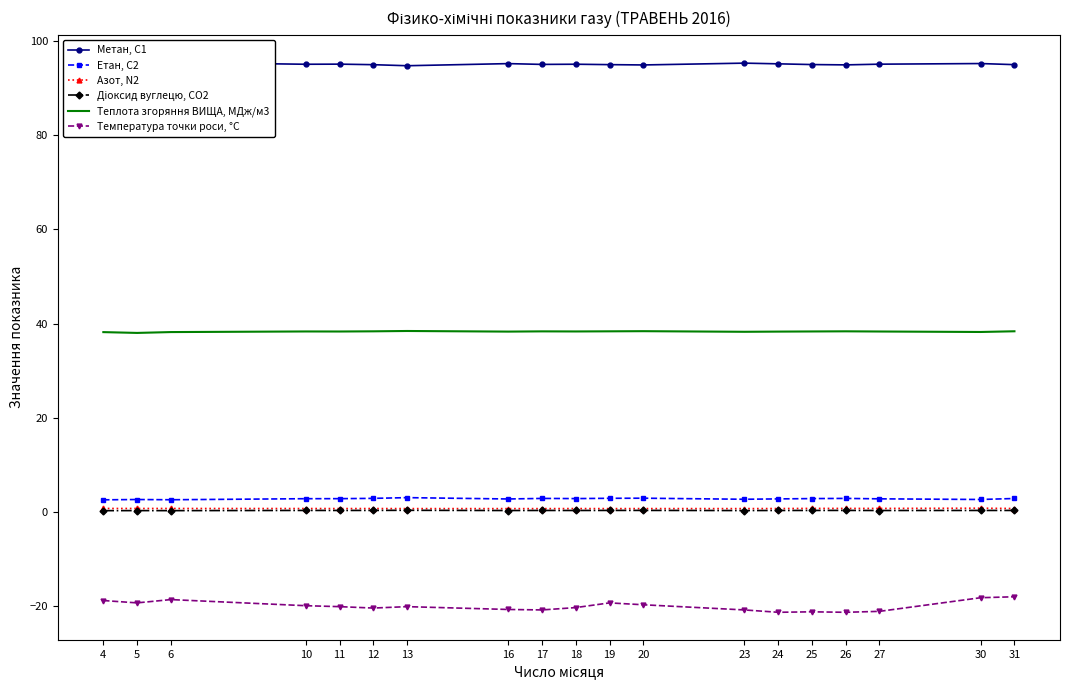

How many interior local peaks does the Діоксид вуглецю, CO2 series have?

6